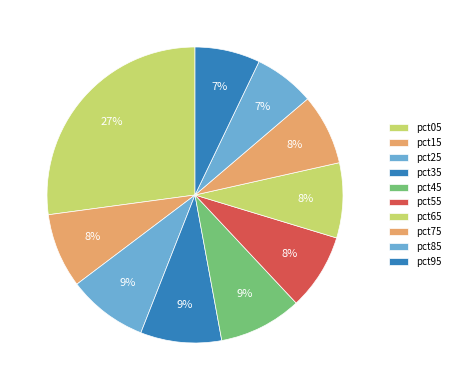

Which slice is the largest?

pct05